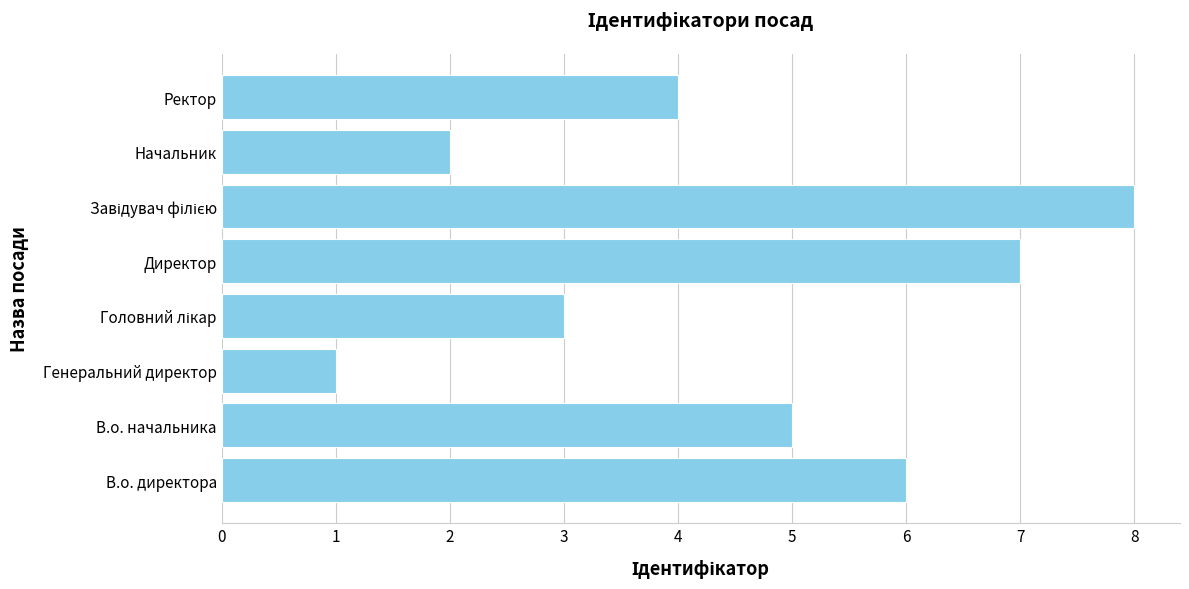

What is the greatest value displayed?

8